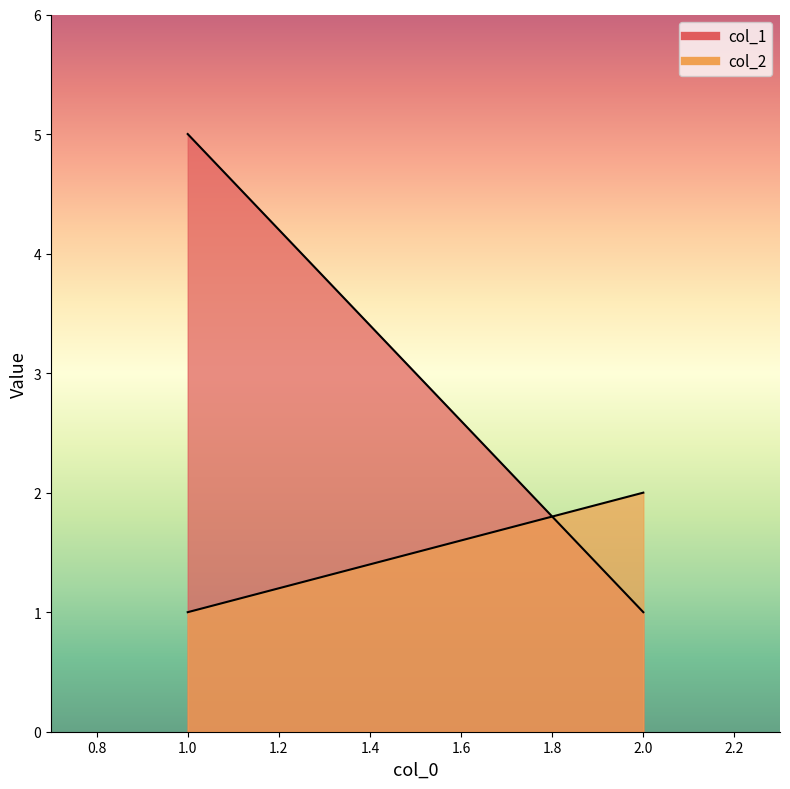

How many data points does each series have?

2